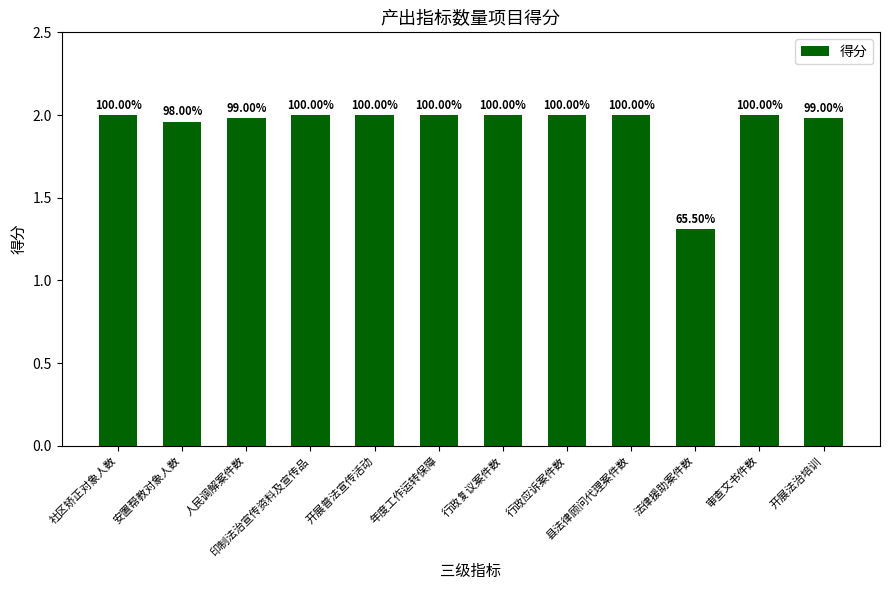

What is the minimum value shown in the chart?

1.3